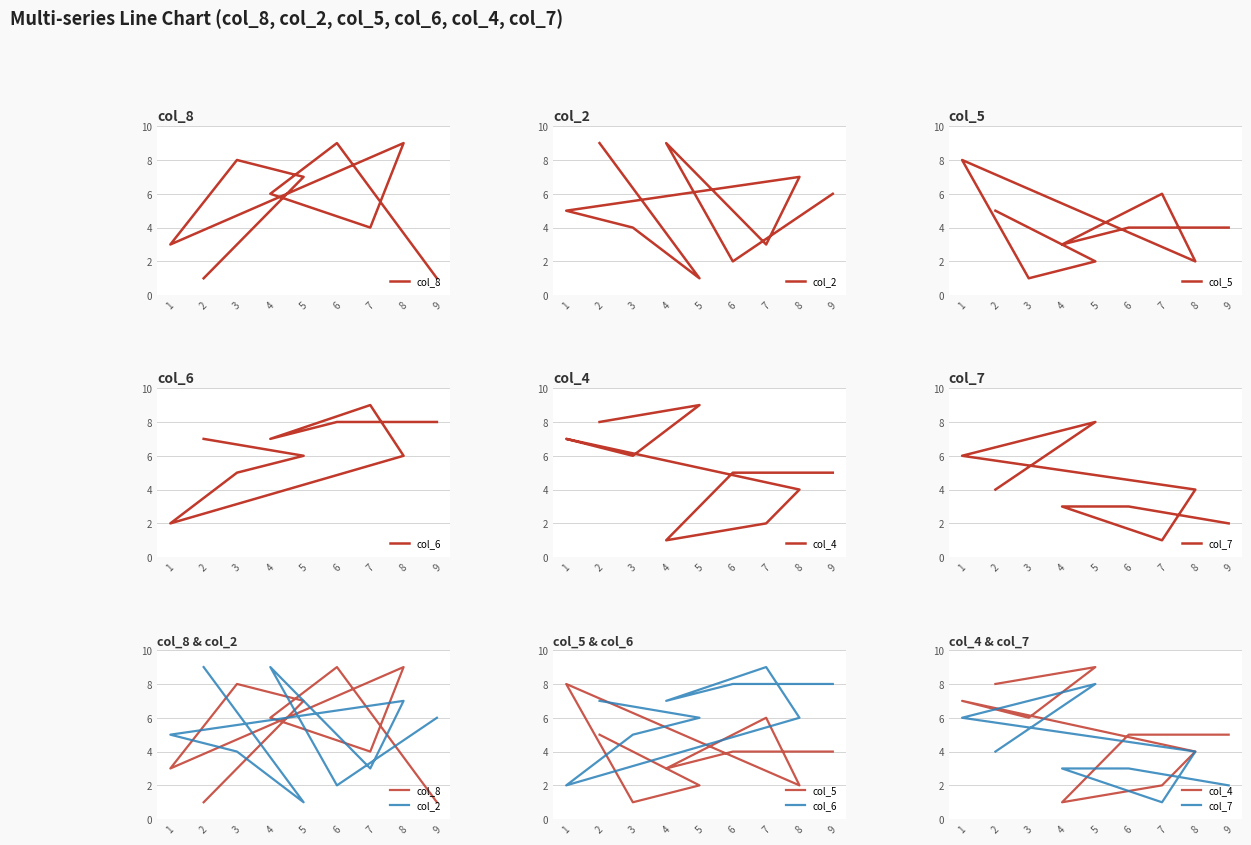

Between 3 and 4, which is larger?

3